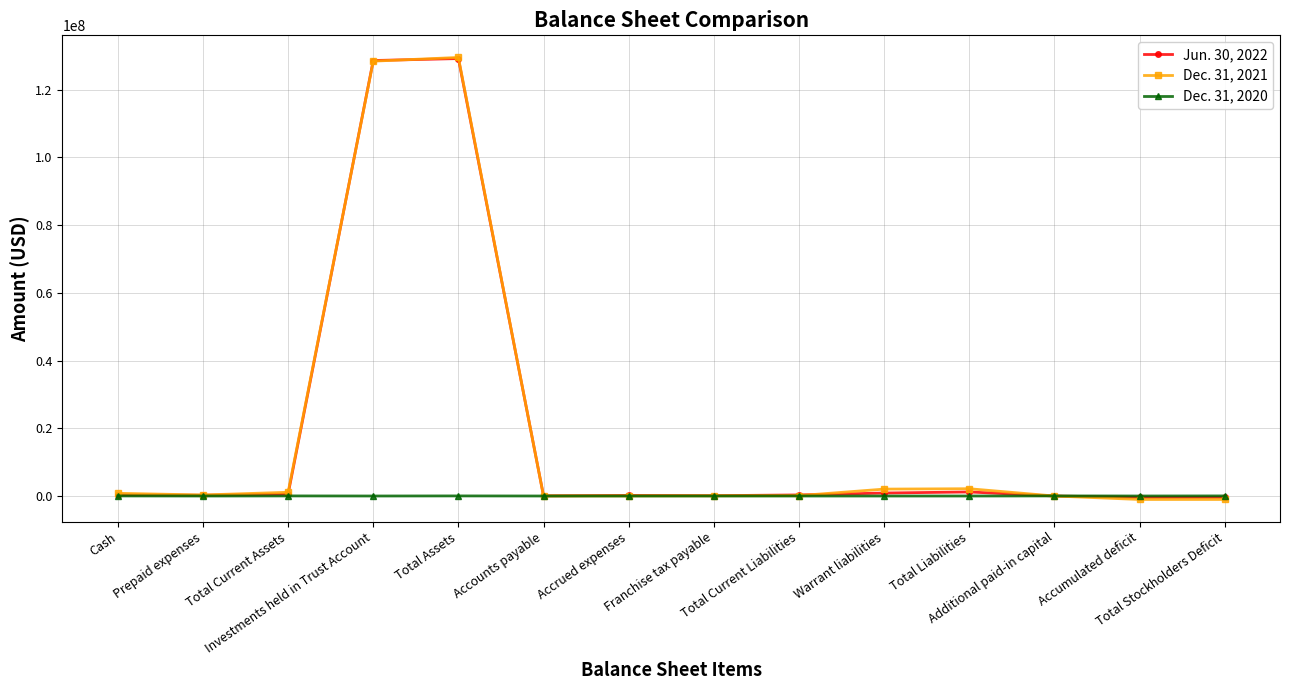

Rank the series by their maximum value, from highest to lowest.

Dec. 31, 2021, Jun. 30, 2022, Dec. 31, 2020